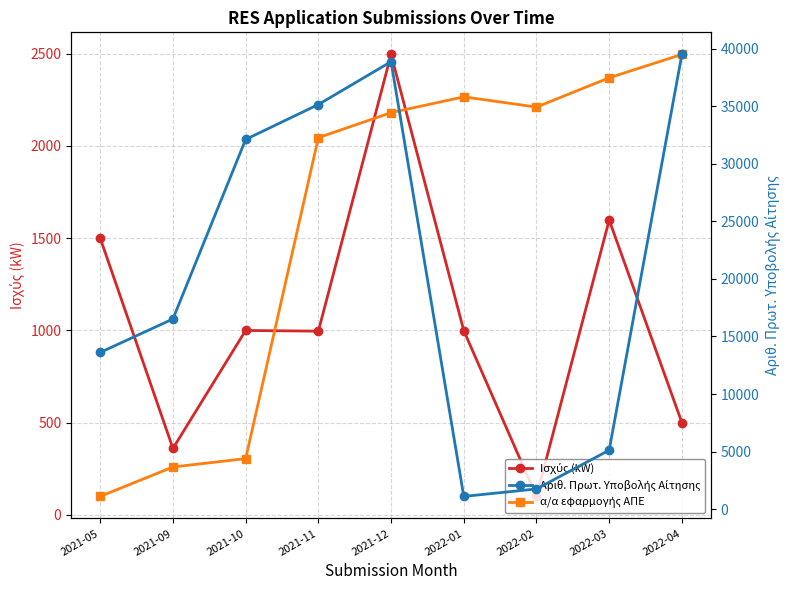

At which category is the sum across all series the highest?

2021-12